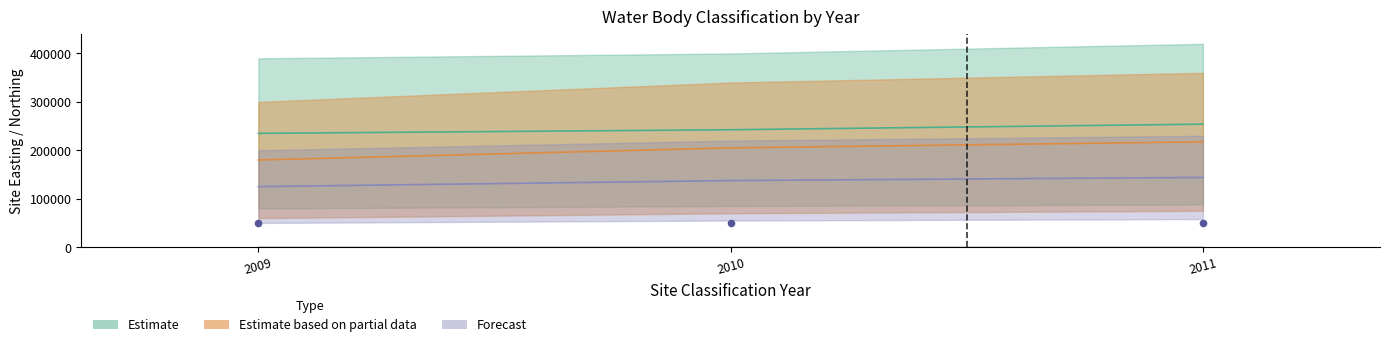

At how many categories does at least one series exceed 46276?

3